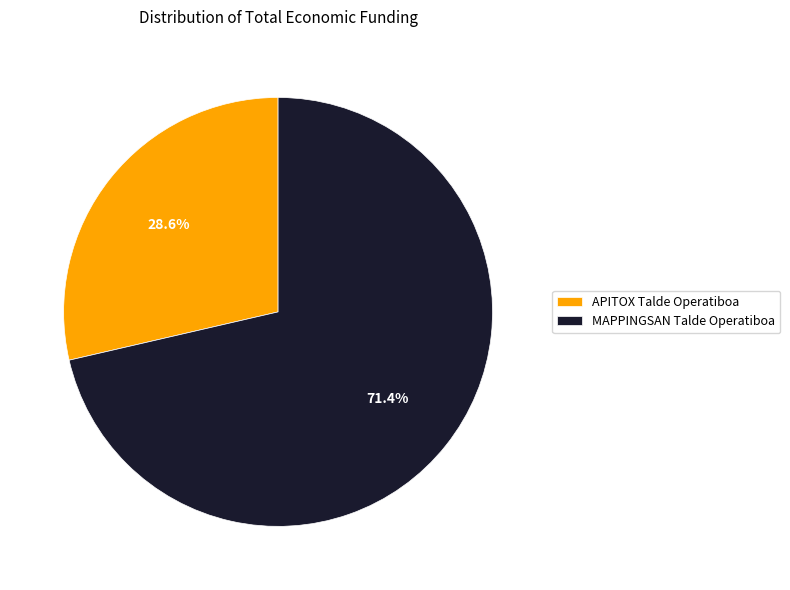

What portion of the pie excludes MAPPINGSAN Talde Operatiboa?

28.6%